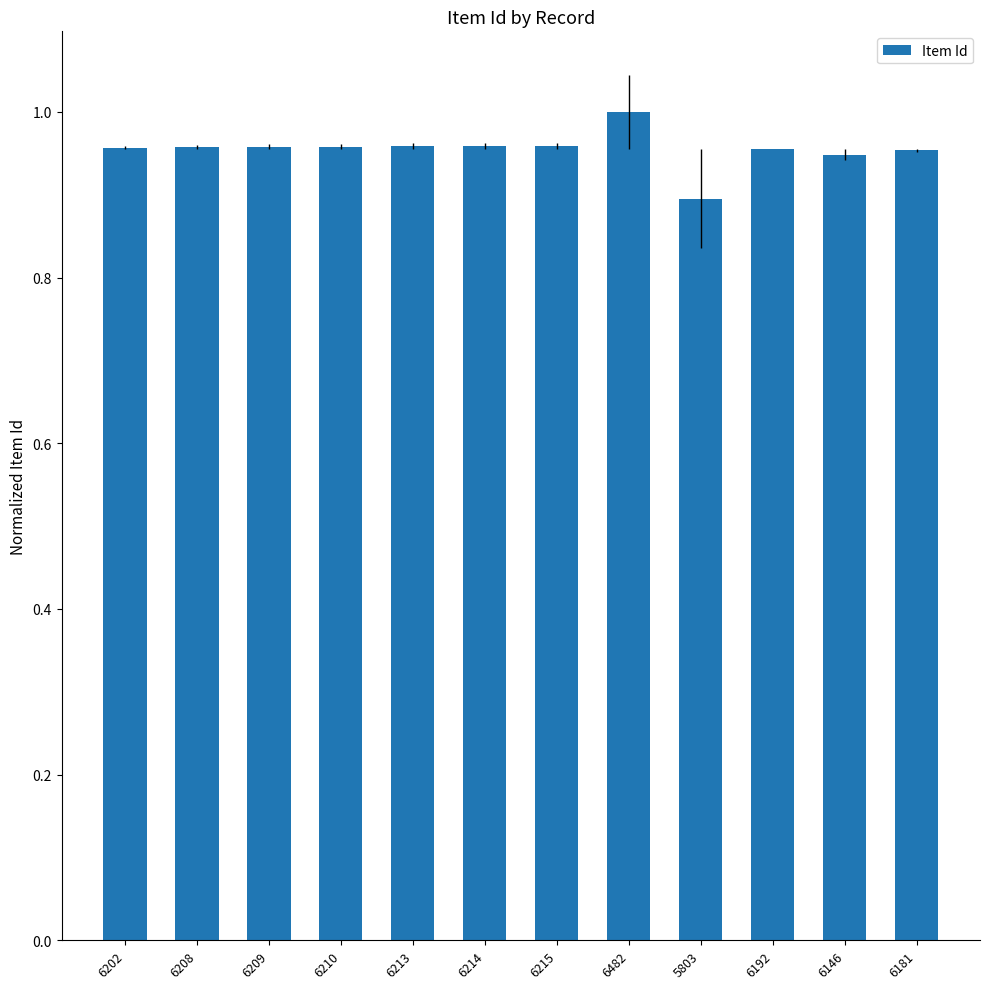

At which label is the value closest to 0?

5803